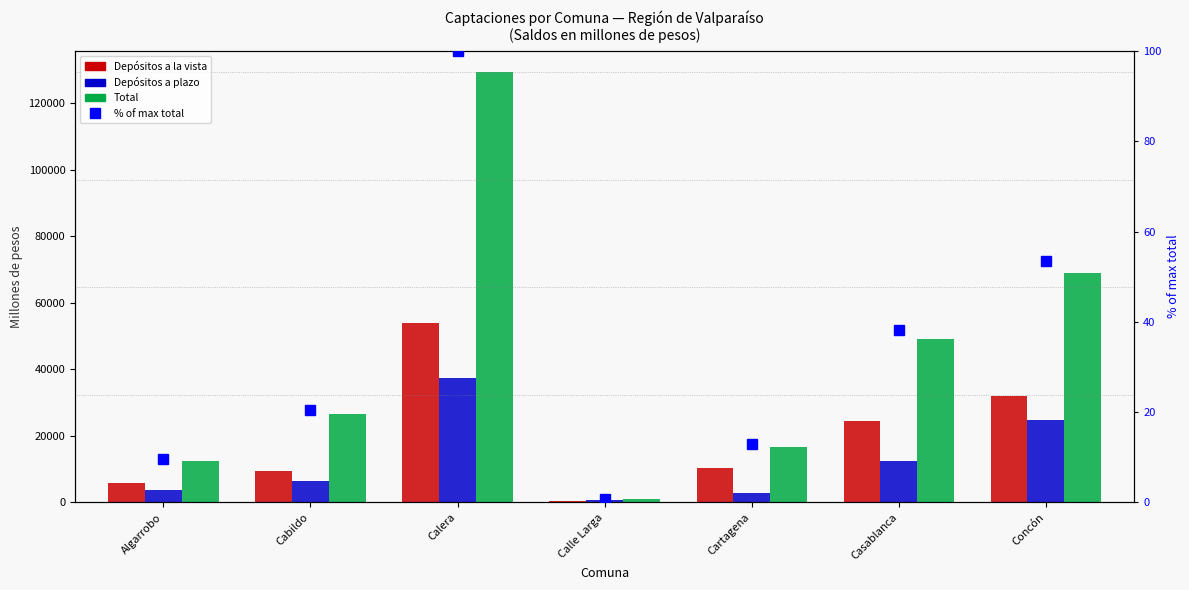

Reading left to right, what are all the values shown in this chart?

Depósitos a la vista: Algarrobo=5705.8	Cabildo=9396.8	Calera=53953.5	Calle Larga=273.1	Cartagena=10229.5	Casablanca=24368.7	Concón=32046.7
Depósitos a plazo: Algarrobo=3818.1	Cabildo=6568.8	Calera=37543.6	Calle Larga=692.9	Cartagena=2832.2	Casablanca=12556.4	Concón=24845.0
Total: Algarrobo=12331.5	Cabildo=26458.5	Calera=129301.3	Calle Larga=1081.9	Cartagena=16683.8	Casablanca=49239.3	Concón=69108.7
% of max total: Algarrobo=9.5	Cabildo=20.5	Calera=100.0	Calle Larga=0.8	Cartagena=12.9	Casablanca=38.1	Concón=53.4